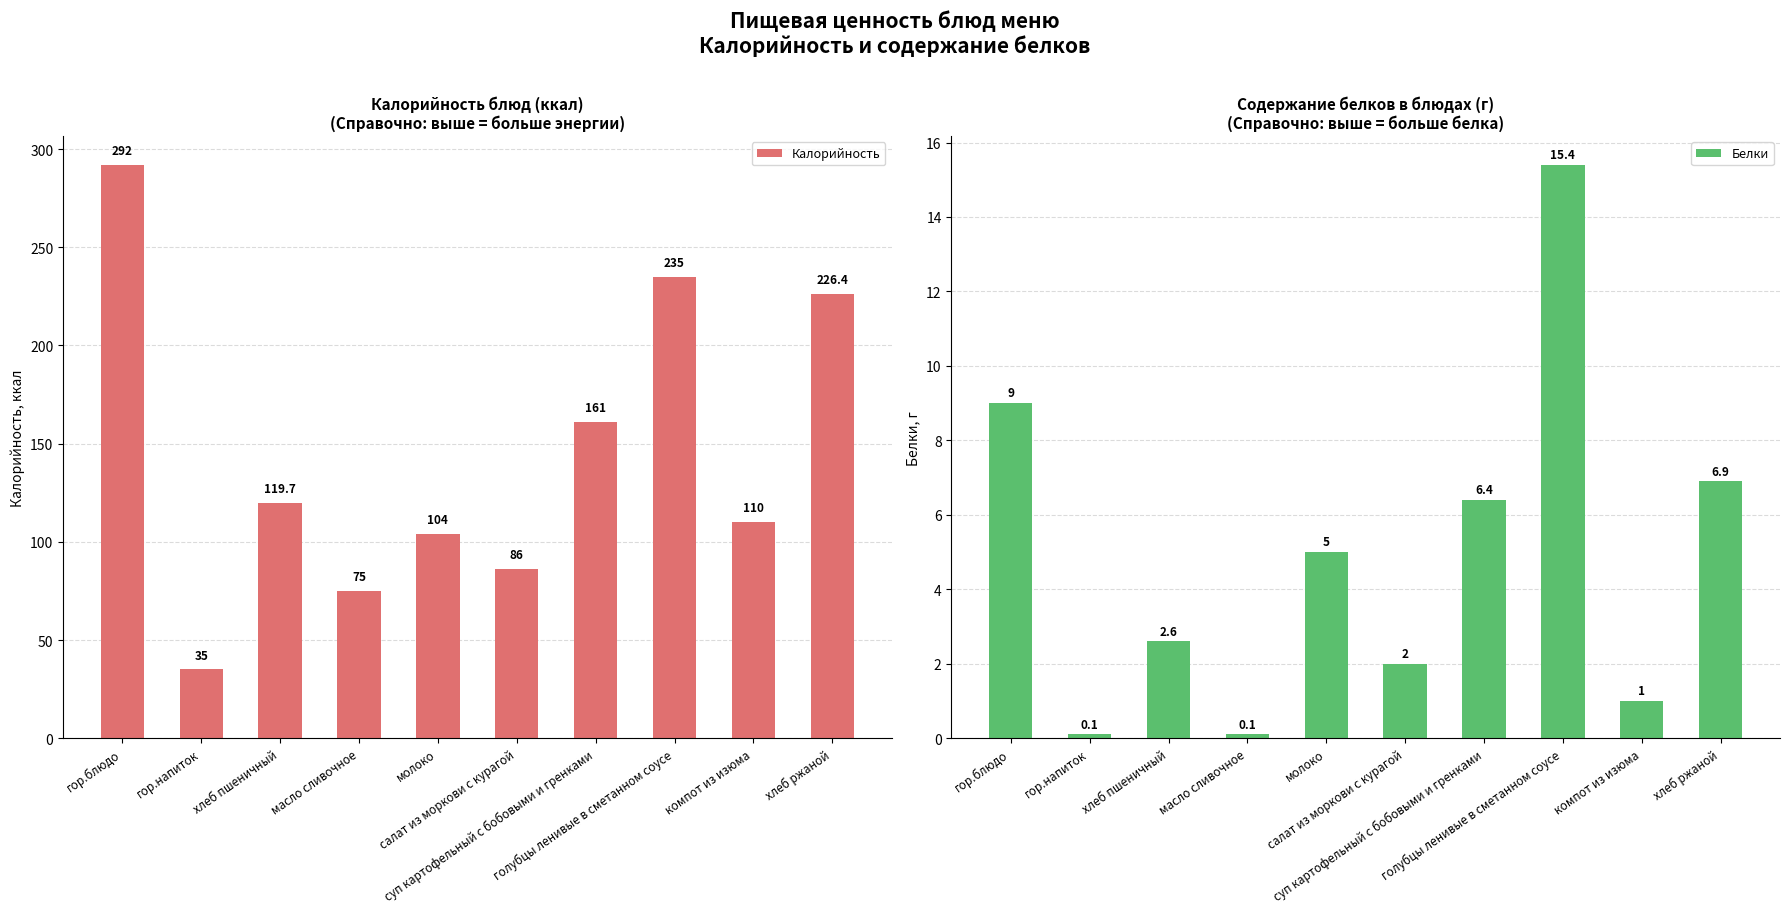

Which series has the largest total across all categories?

Калорийность